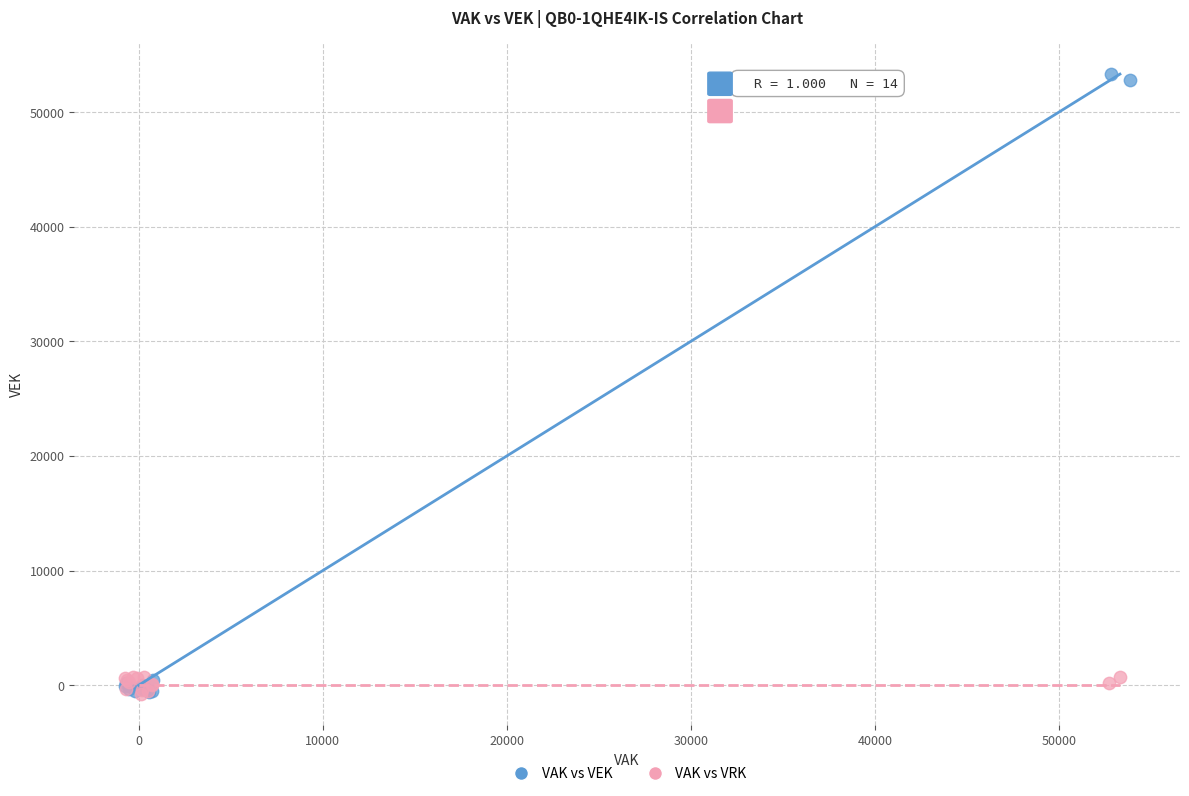

Which series contains the highest Y value?

VAK vs VEK